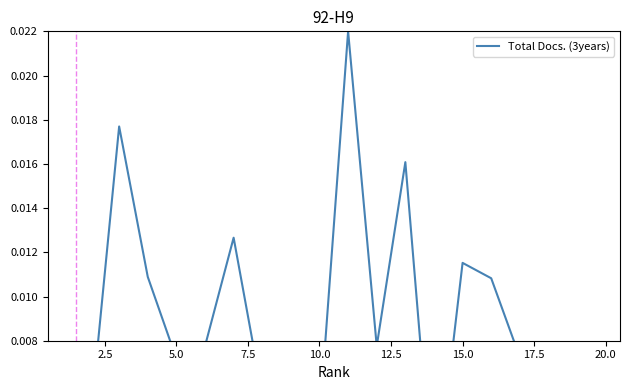

How many points are lower than both their immediate neighbors (excluding endpoints)?

6